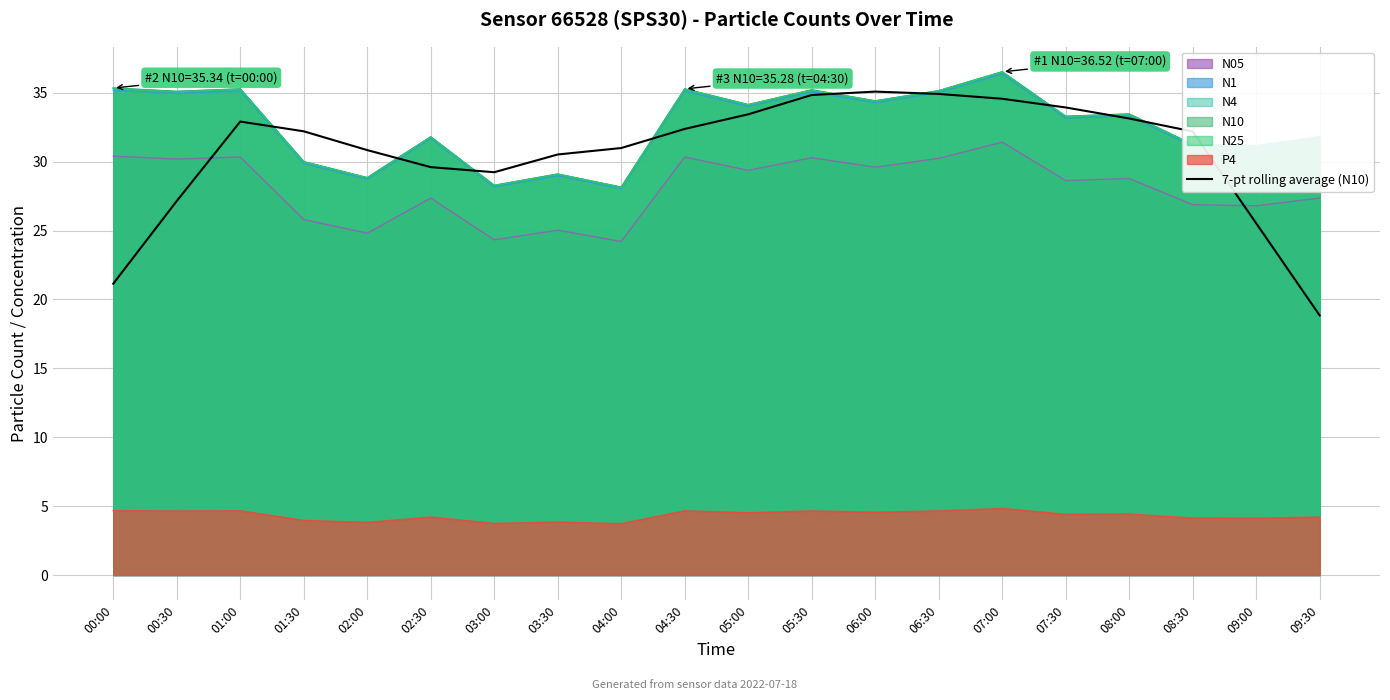

Reading right to left, extract all data points from this chart.

09:30=18.8	09:00=25.5	08:30=32.2	08:00=33.1	07:30=33.9	07:00=34.6	06:30=34.9	06:00=35.1	05:30=34.8	05:00=33.4	04:30=32.4	04:00=31.0	03:30=30.5	03:00=29.2	02:30=29.6	02:00=30.8	01:30=32.2	01:00=32.9	00:30=27.1	00:00=21.1